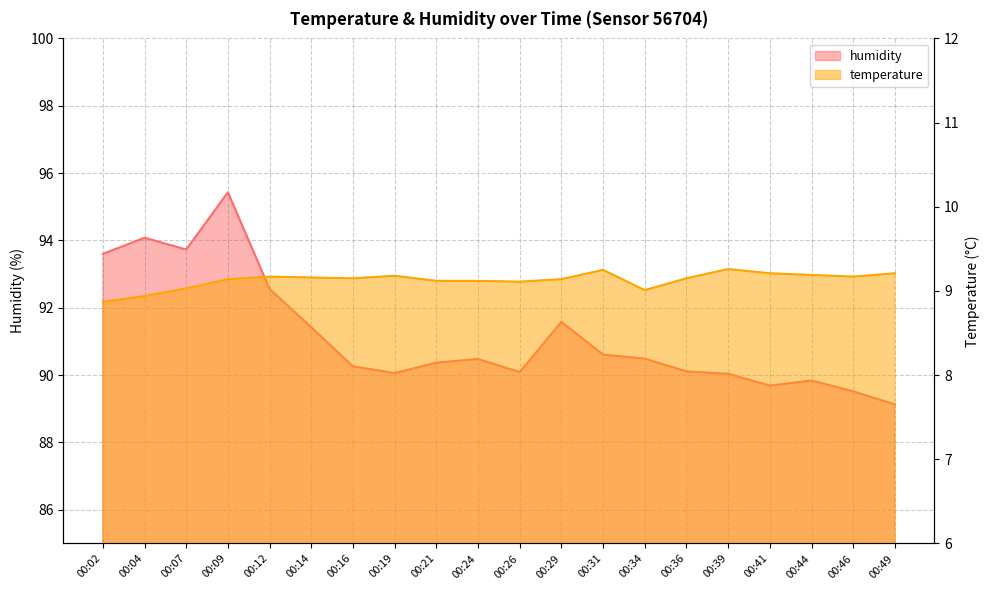

True or false: temperature and humidity cross at least once.

False